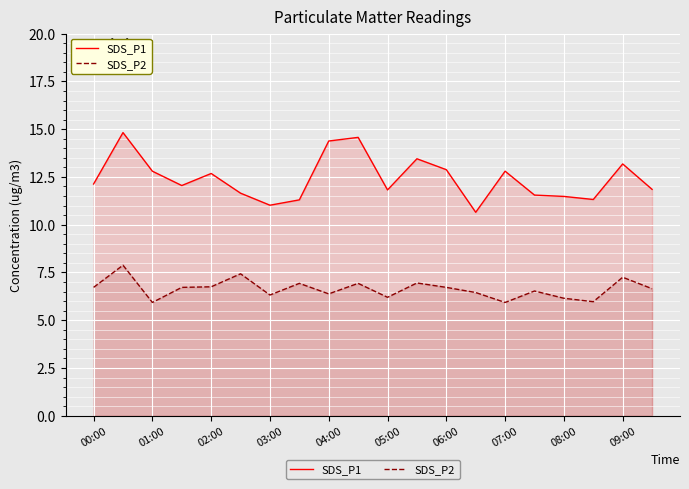

Reading left to right, list all the values displayed in this chart.

SDS_P1: 12.1	14.8	12.8	12.1	12.7	11.7	11.0	11.3	14.4	14.6	11.8	13.4	12.9	10.7	12.8	11.6	11.5	11.3	13.2	11.8
SDS_P2: 6.7	7.9	5.9	6.7	6.8	7.4	6.3	6.9	6.4	6.9	6.2	7.0	6.7	6.5	5.9	6.5	6.2	6.0	7.2	6.7